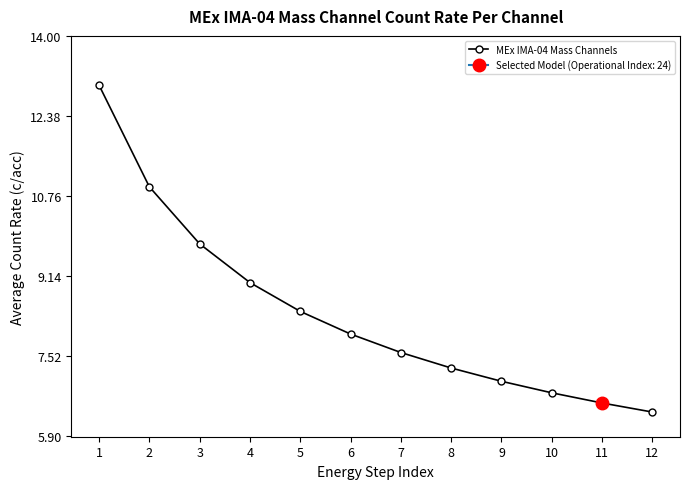

The value at 11 is 11.5. True or false?

False